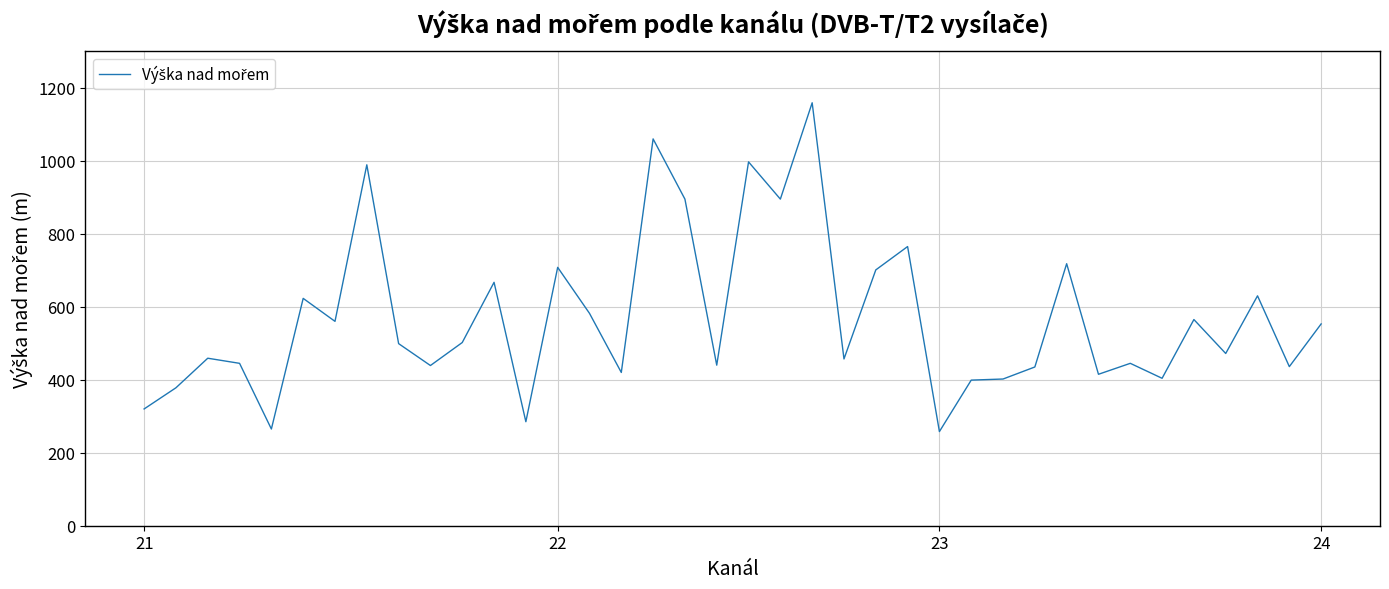

What is the minimum value shown in the chart?

258